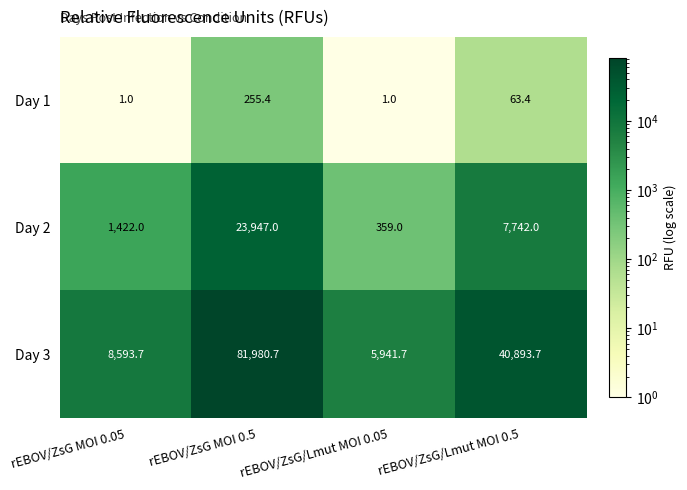

Is it true that Day 1 equals 255.4 at rEBOV/ZsG MOI 0.5?

True